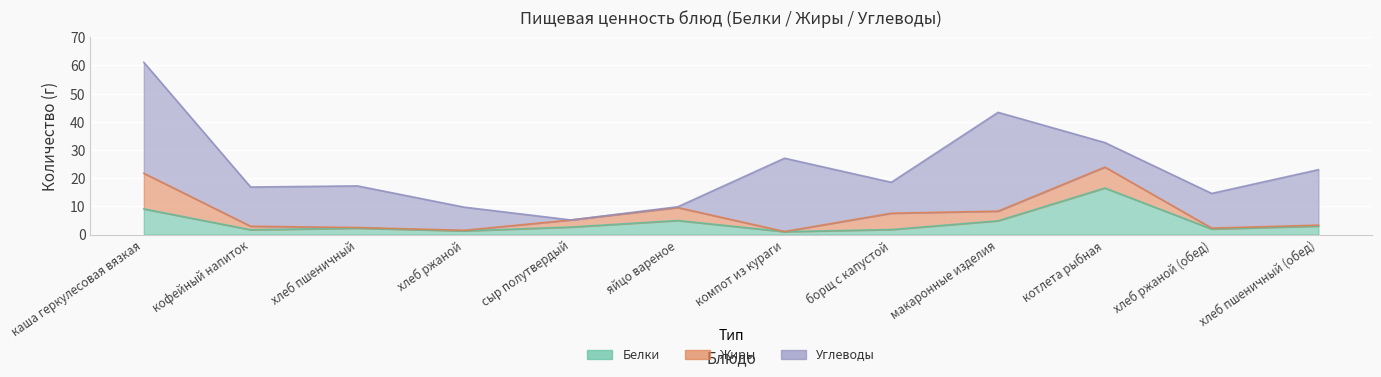

Is the value of Жиры at хлеб пшеничный greater than the value of Белки at макаронные изделия?

No